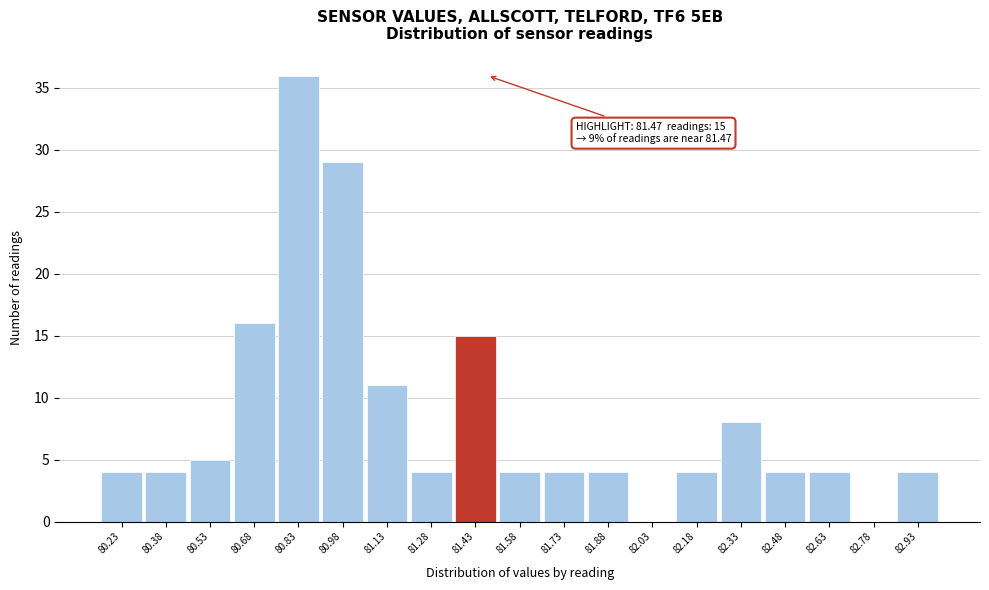

Over which range of the x-axis is the bar tallest?

80.755 to 80.905